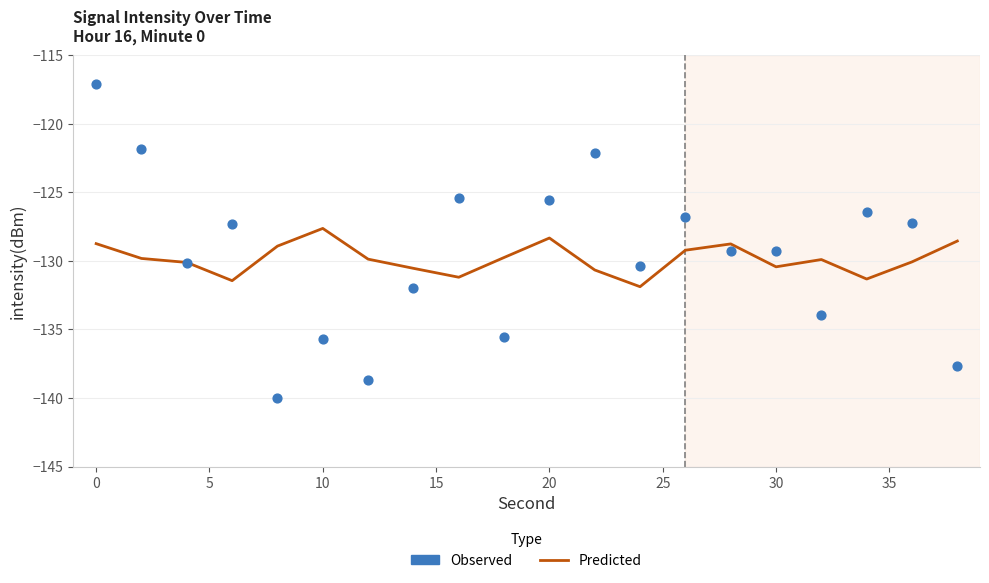

Which series has the largest Y range (max minus min)?

Observed